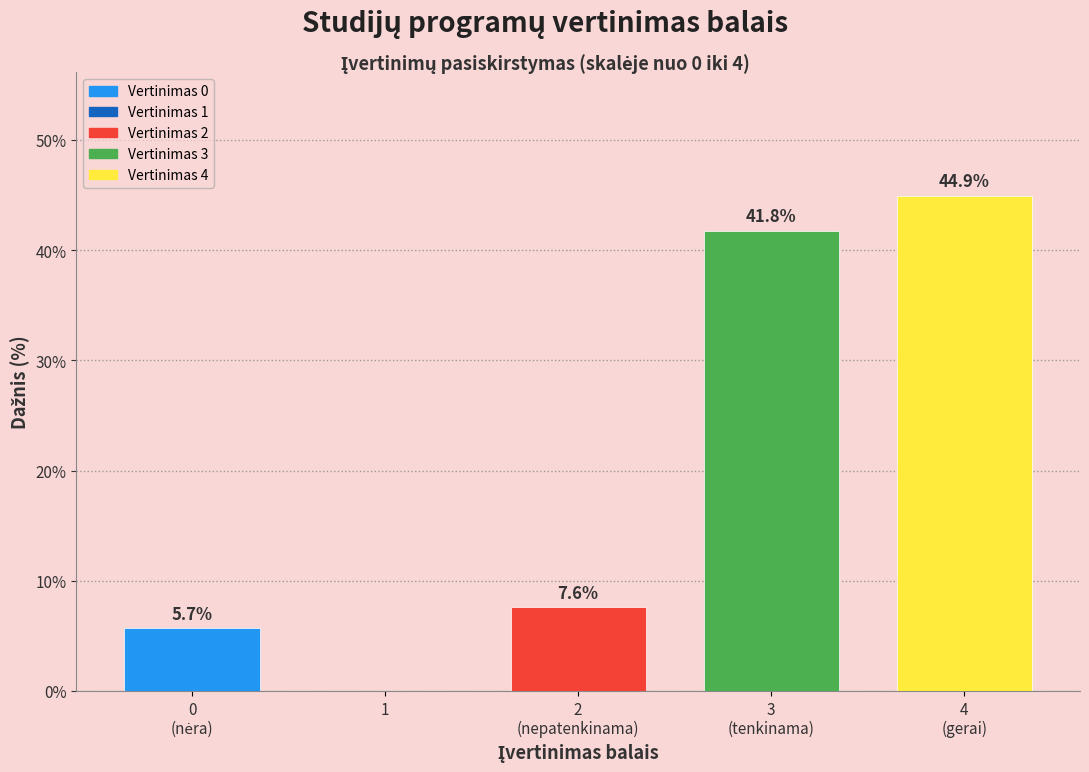

What is the greatest value displayed?

44.9